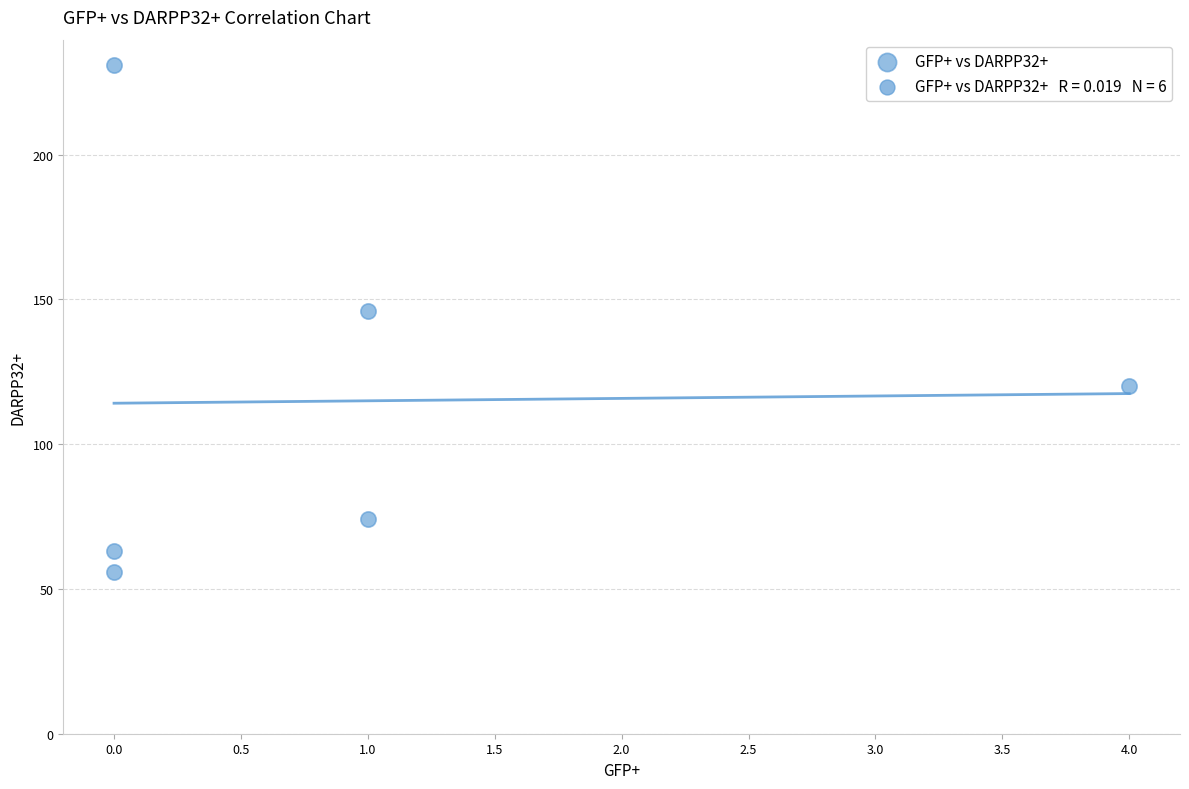

What Y value in the scatter plot is closest to 143?

146